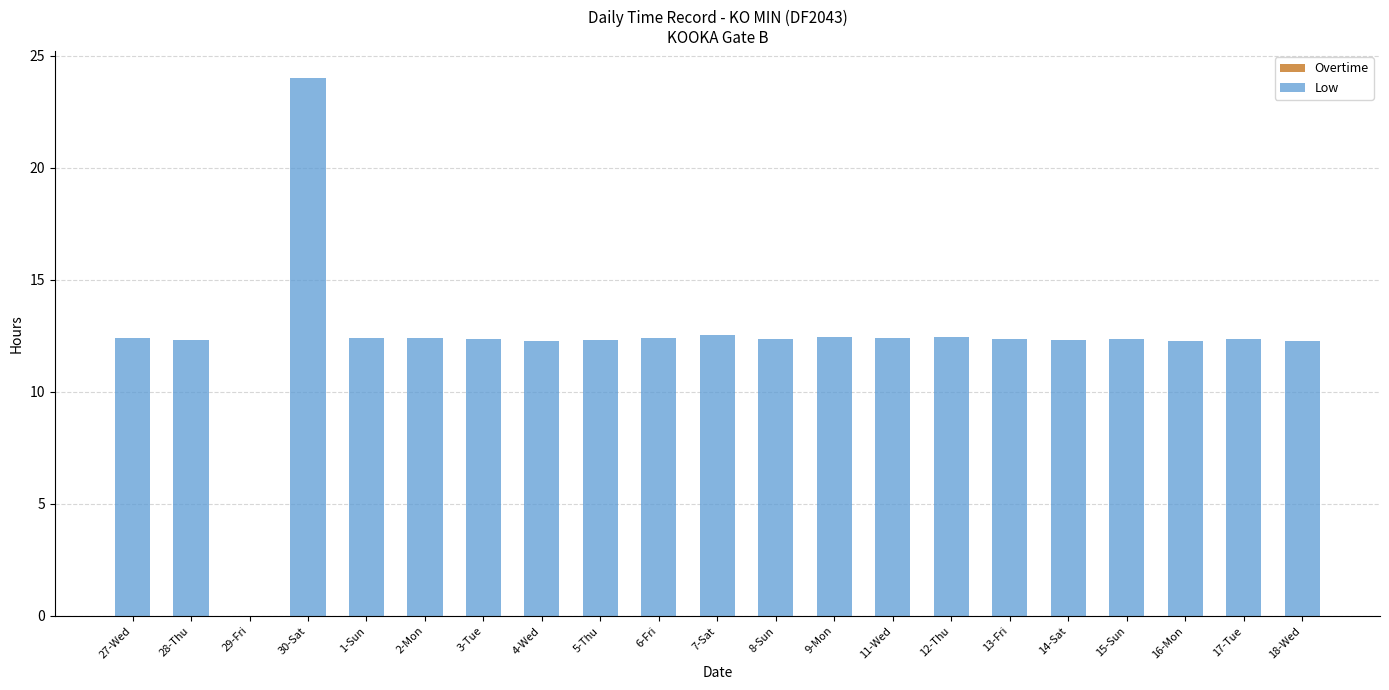

Which has a higher value, 18-Wed or 30-Sat?

30-Sat